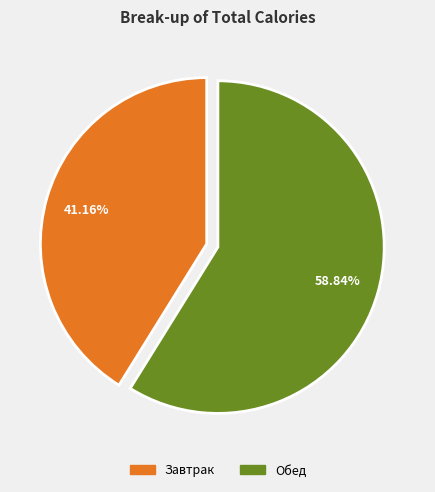

Count the number of slices in the pie.

2